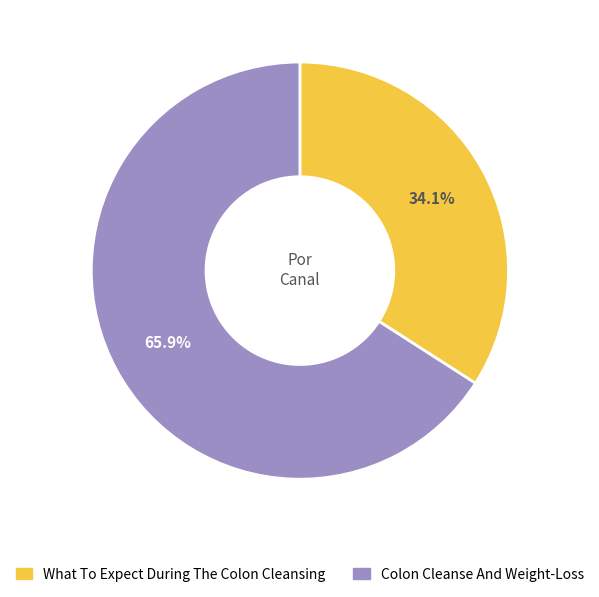

True or false: What To Expect During The Colon Cleansing accounts for 34% of the total.

True